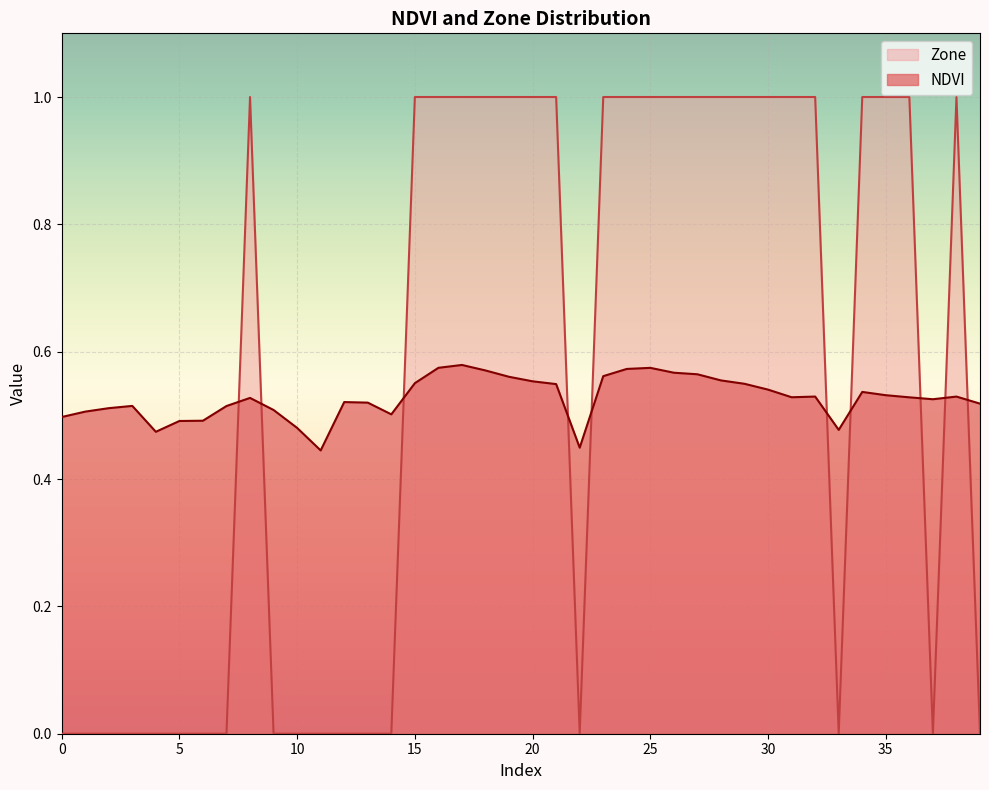

How many times do Zone and NDVI cross each other?

10